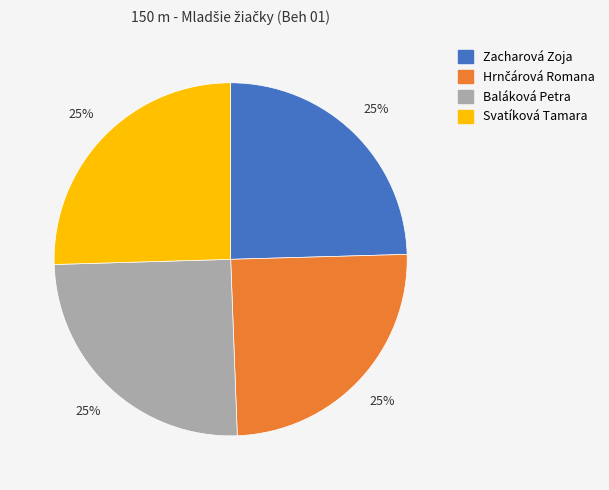

Is Baláková Petra the majority of the pie?

No